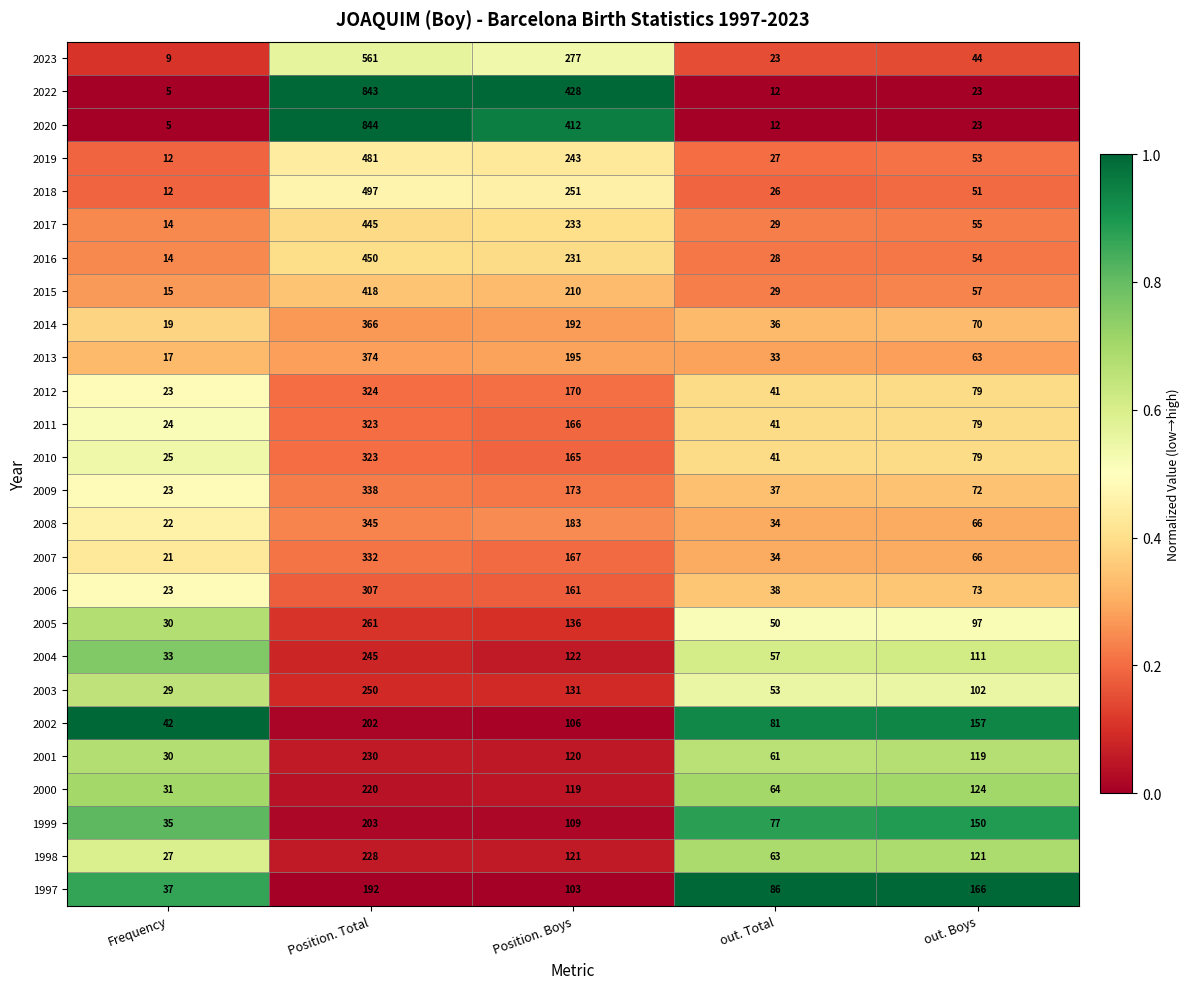

At which label does 2003 first exceed 102?

Position. Total